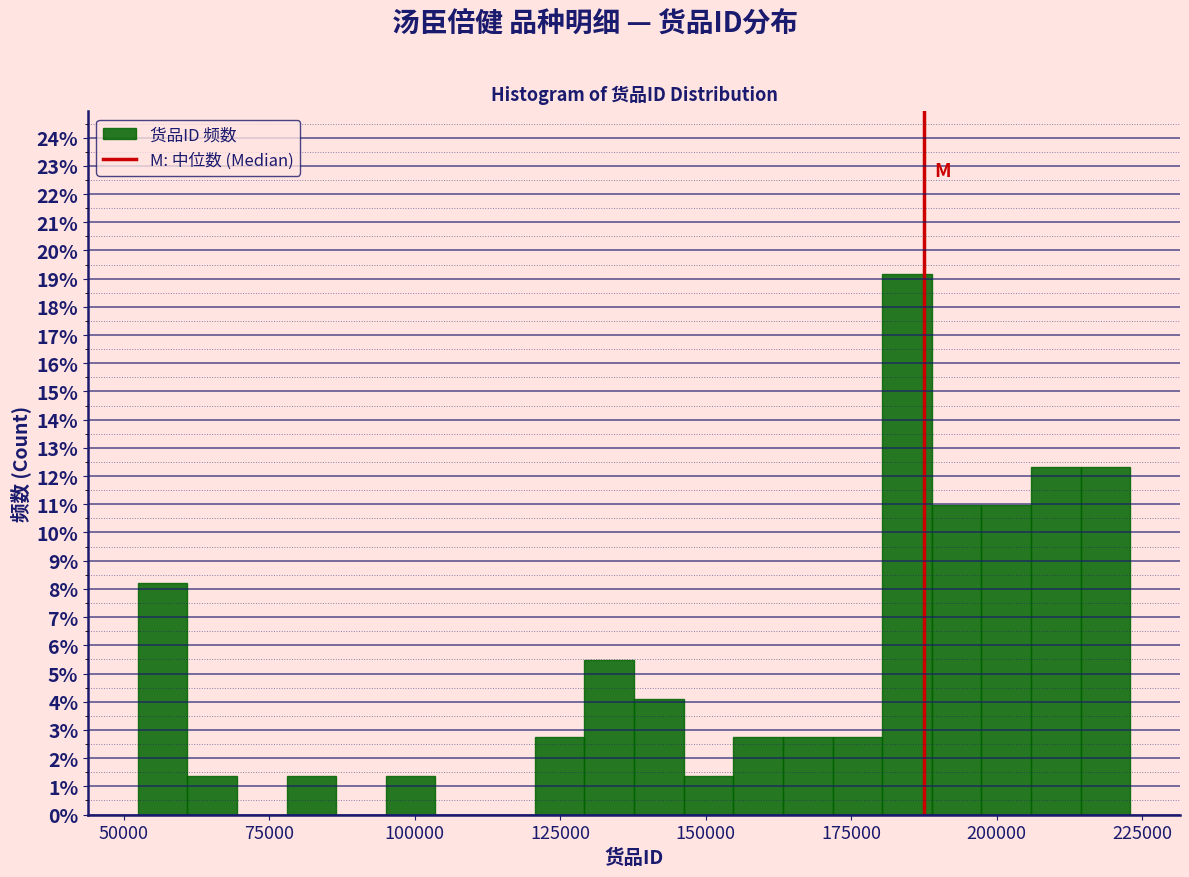

Read against the x-axis, roughly where is the centre of the tallest bar?

185000